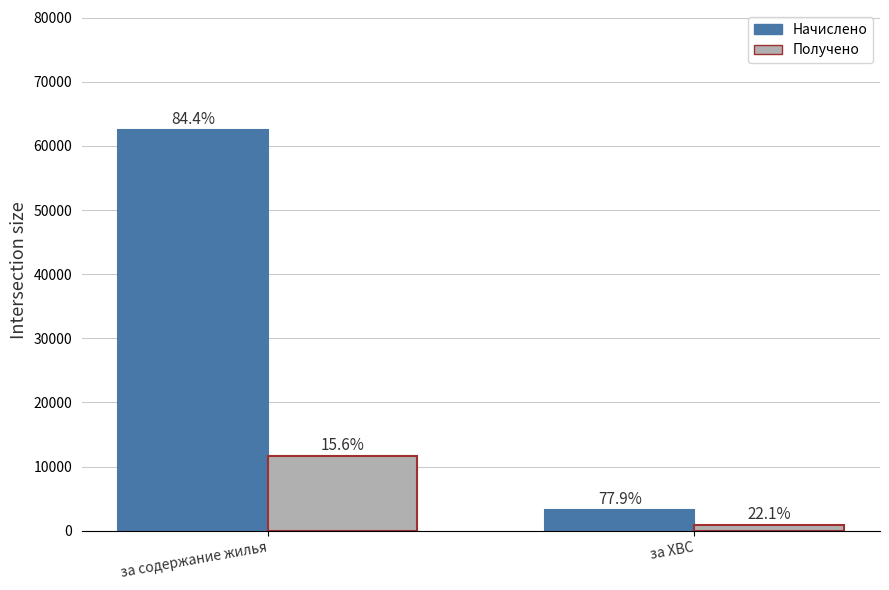

True or false: Получено has a value of 7820.7 at за содержание жилья.

False